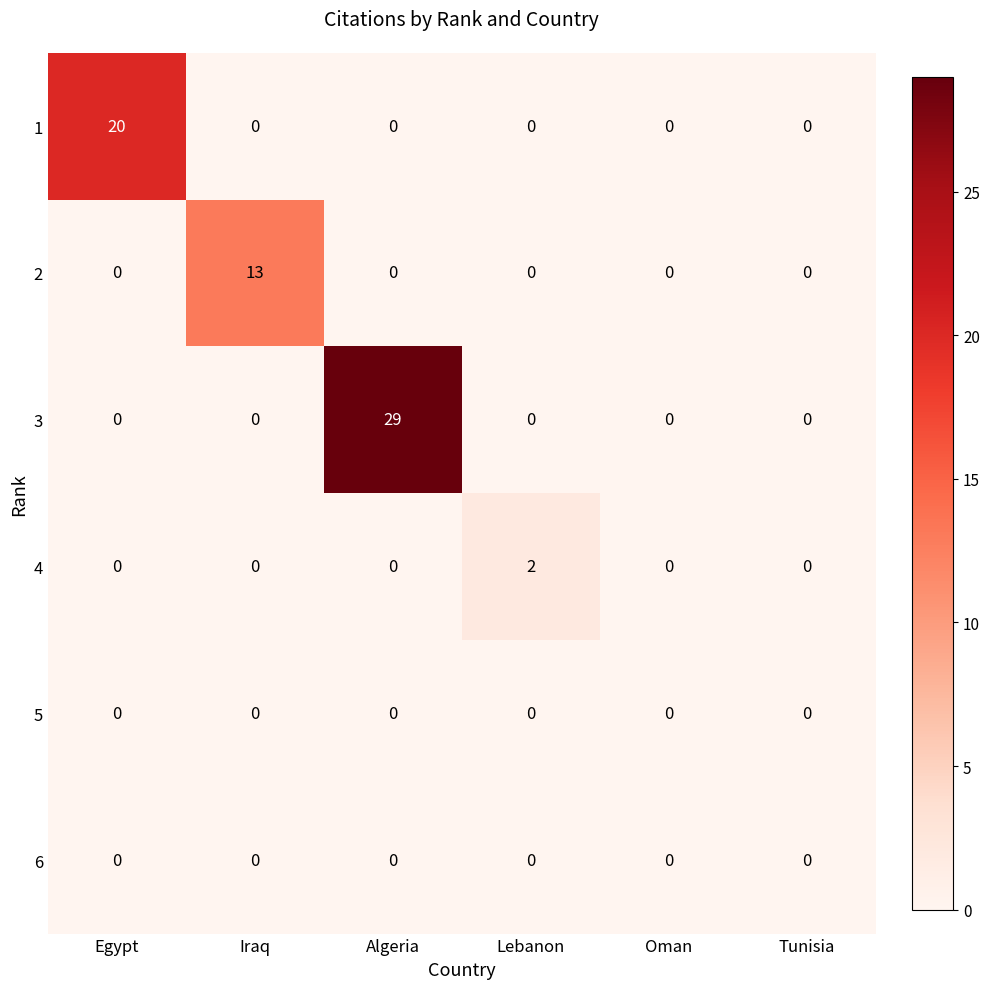

Is it true that 5 equals 0 at Oman?

True